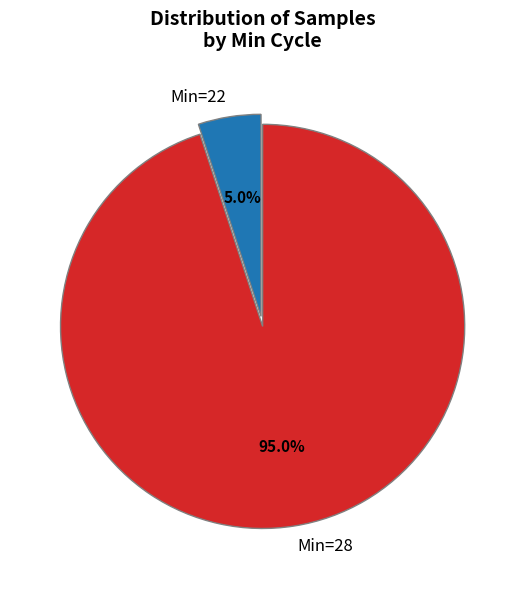

Rank the categories by value from highest to lowest.

Min=28, Min=22